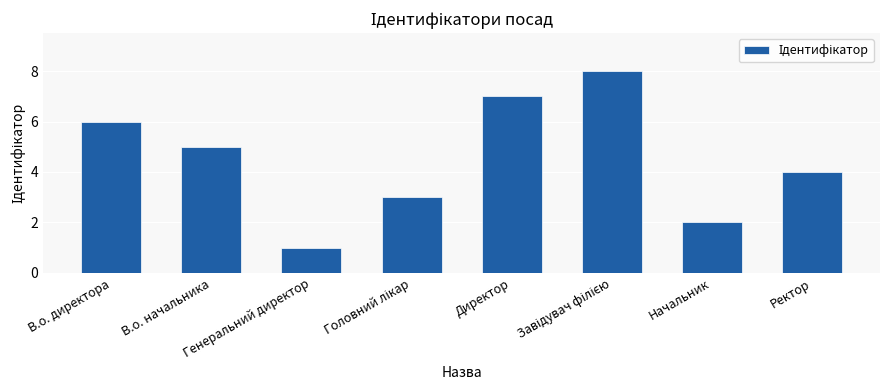

What is the difference between the second highest and minimum values?

6